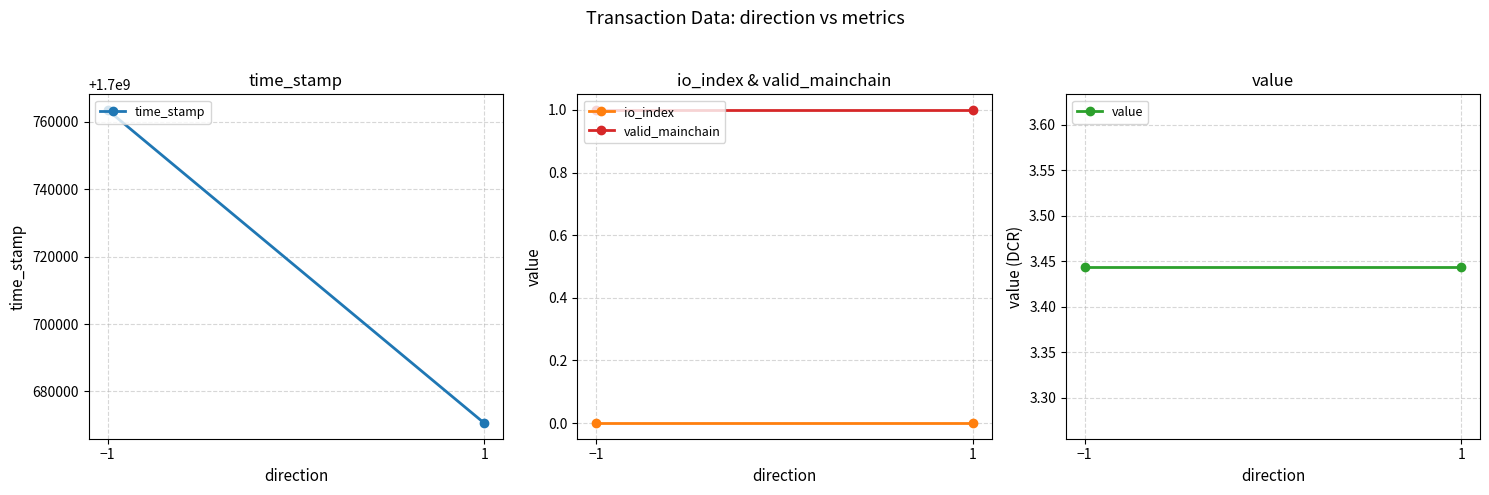

At which category is the sum across all series the highest?

−1